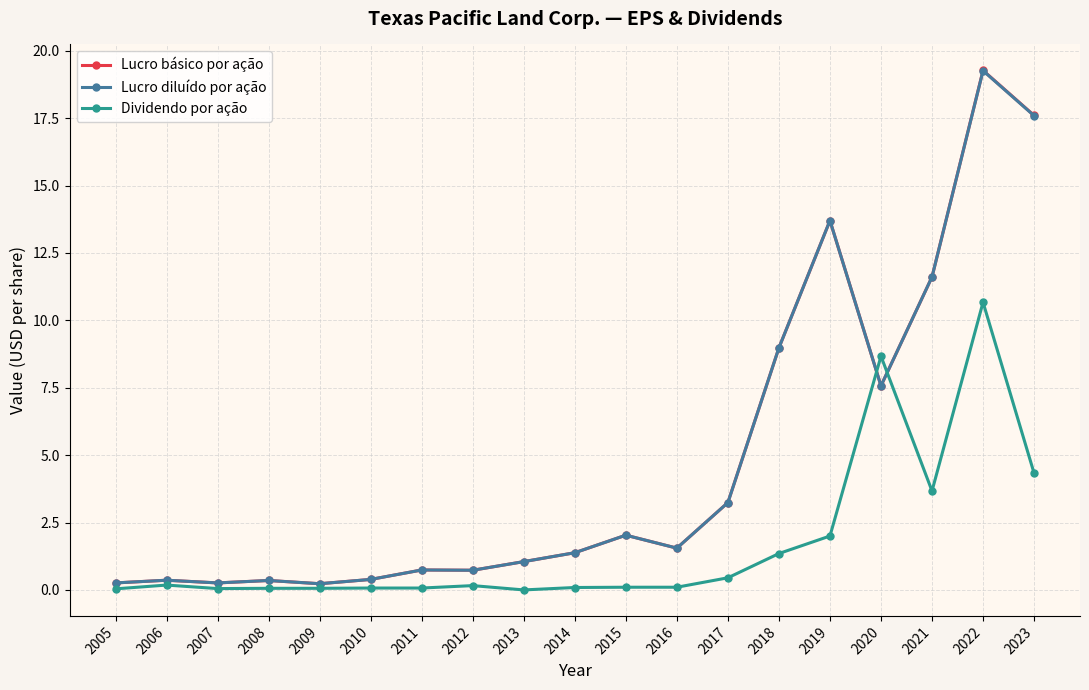

True or false: Dividendo por ação has more than 2 points higher than both neighbors.

True